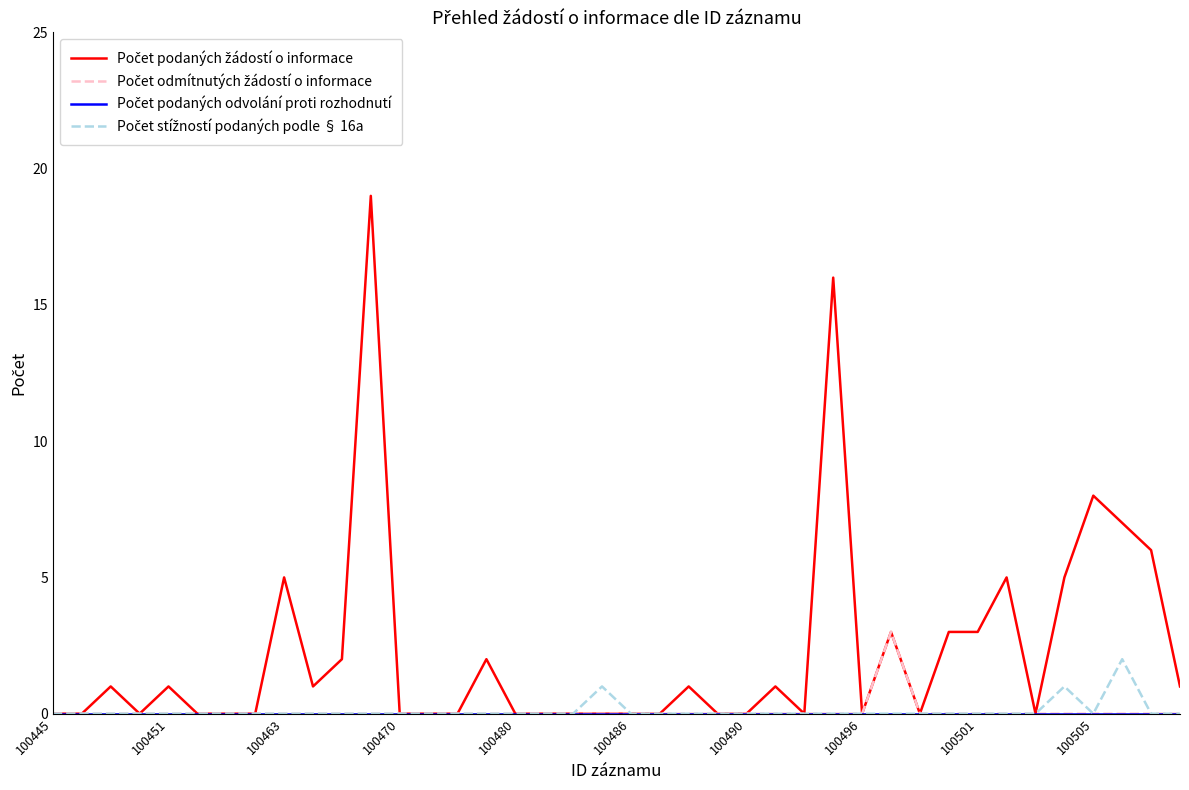

What is the greatest value displayed?

19